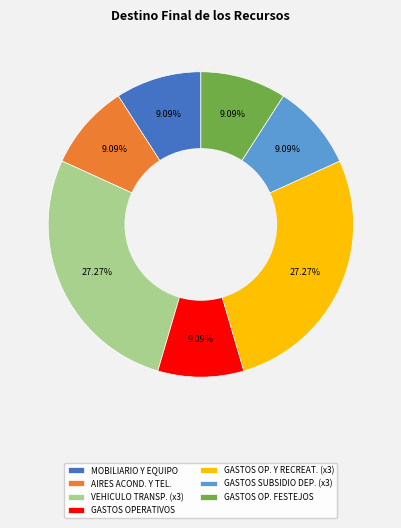

Does AIRES ACOND. Y TEL. account for over 50% of the chart?

No